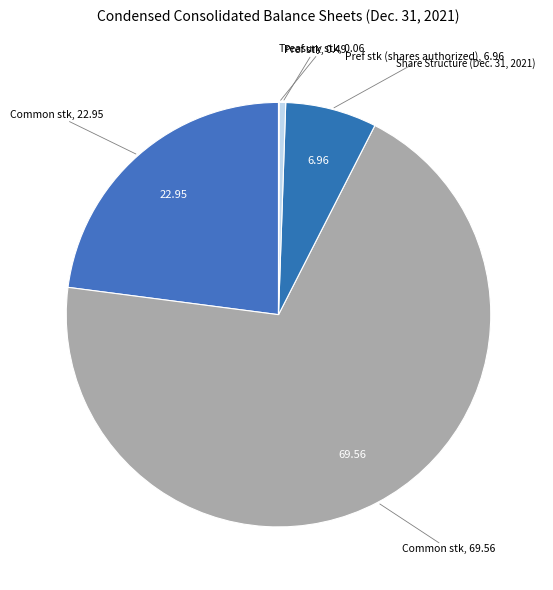

What is the smallest slice in the pie chart?

Treasury stock, shares